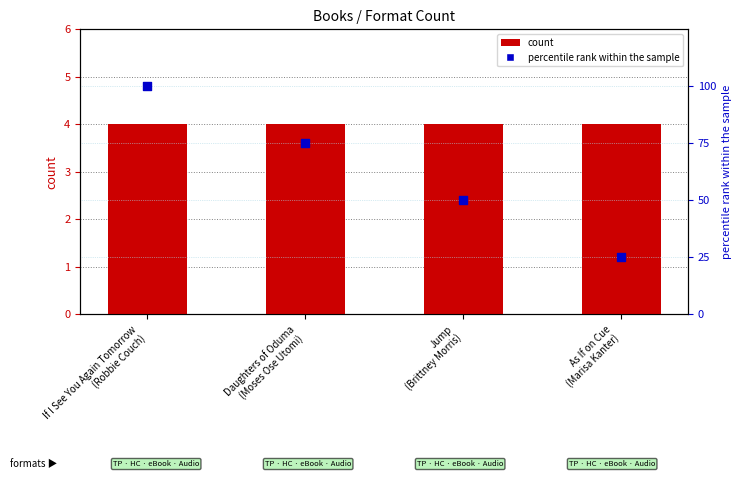

At how many categories does at least one series exceed 45?

3